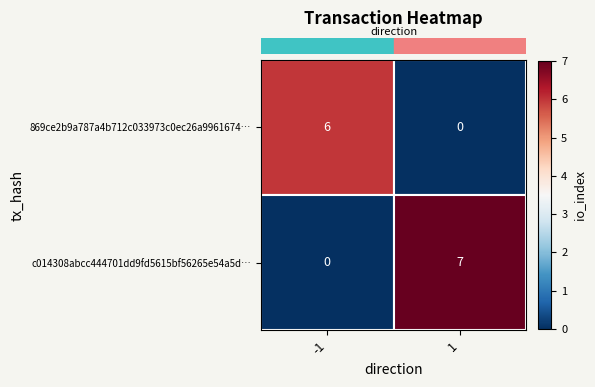

What is the difference between the c014308abcc444701dd9fd5615bf56265e54a5d… values at 1 and -1?

7